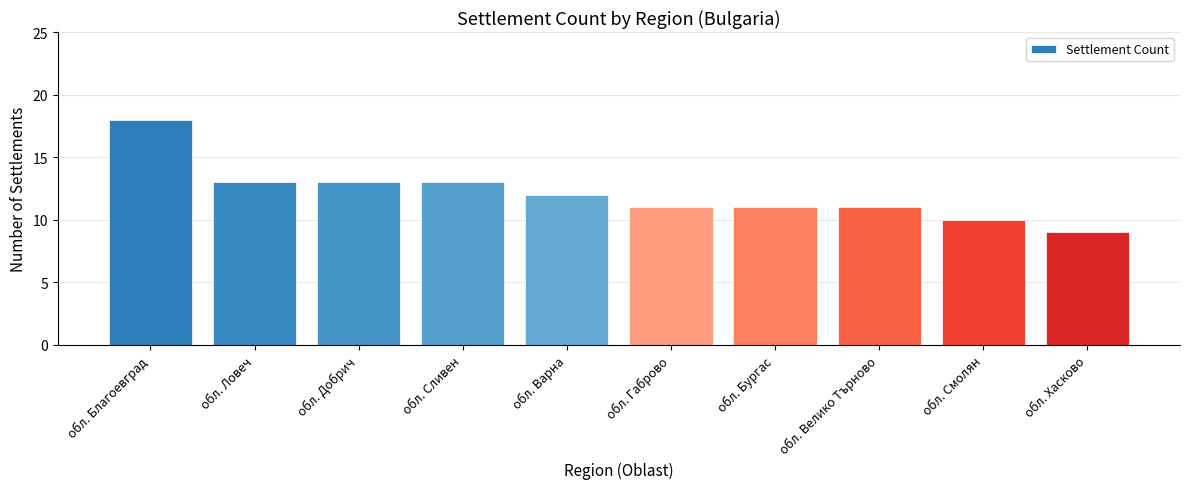

The value at обл. Варна is 6. True or false?

False